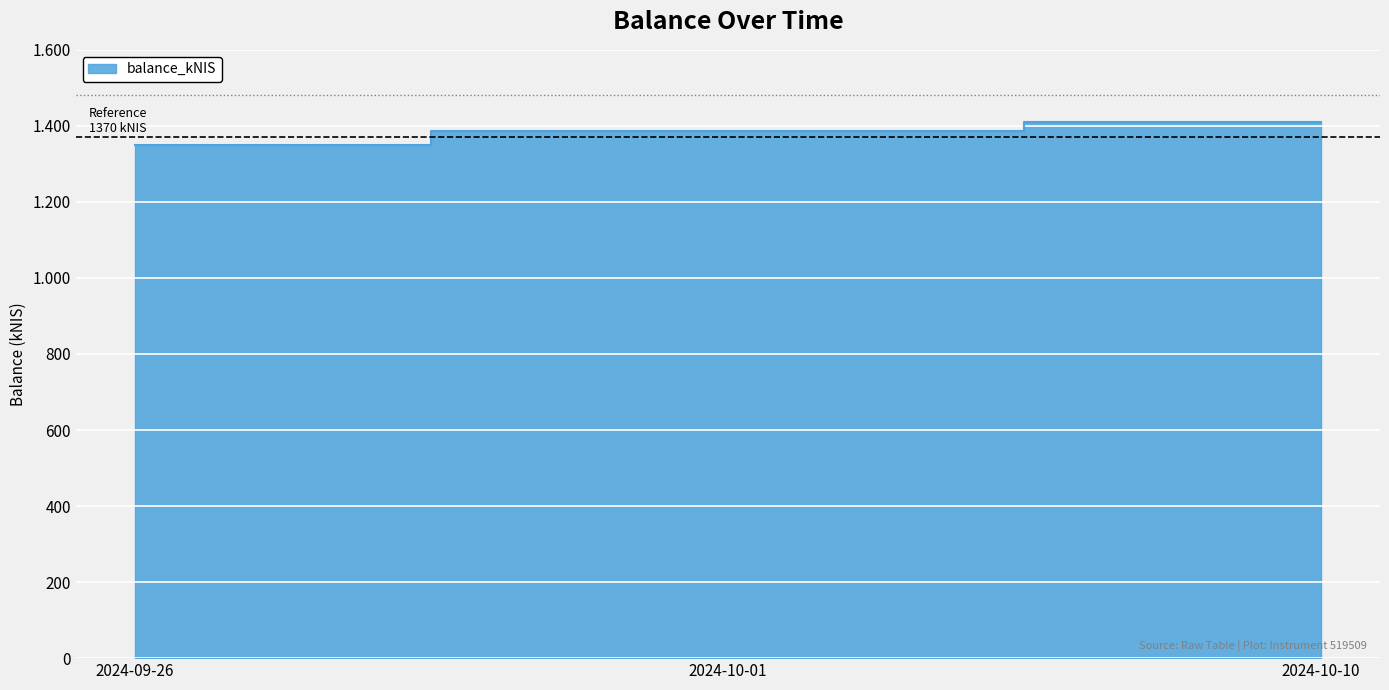

Which label corresponds to the smallest value in the chart?

2024-09-26